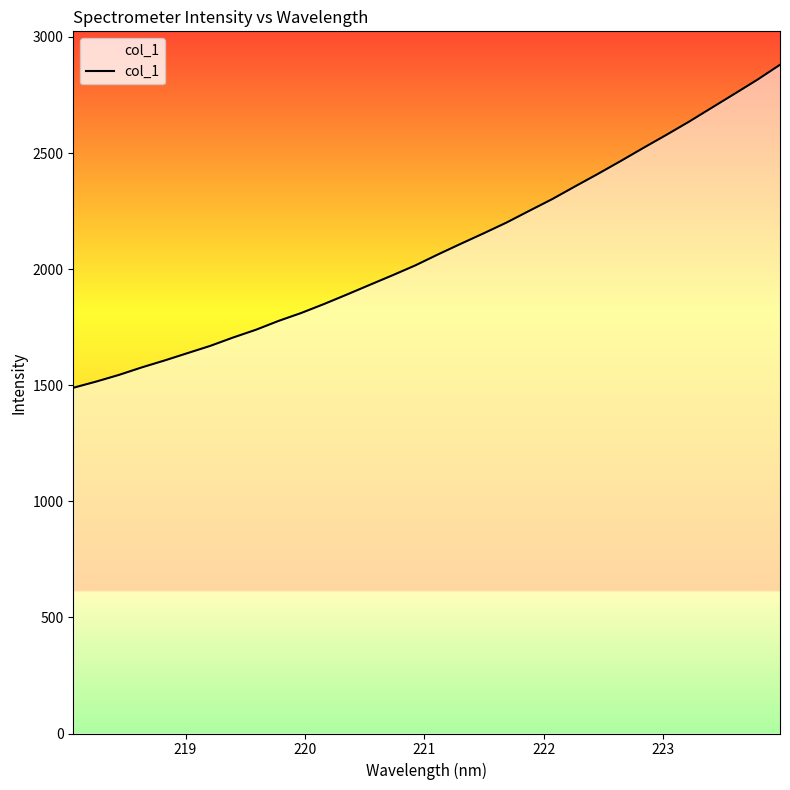

What is the difference between the maximum and minimum values?

1391.2